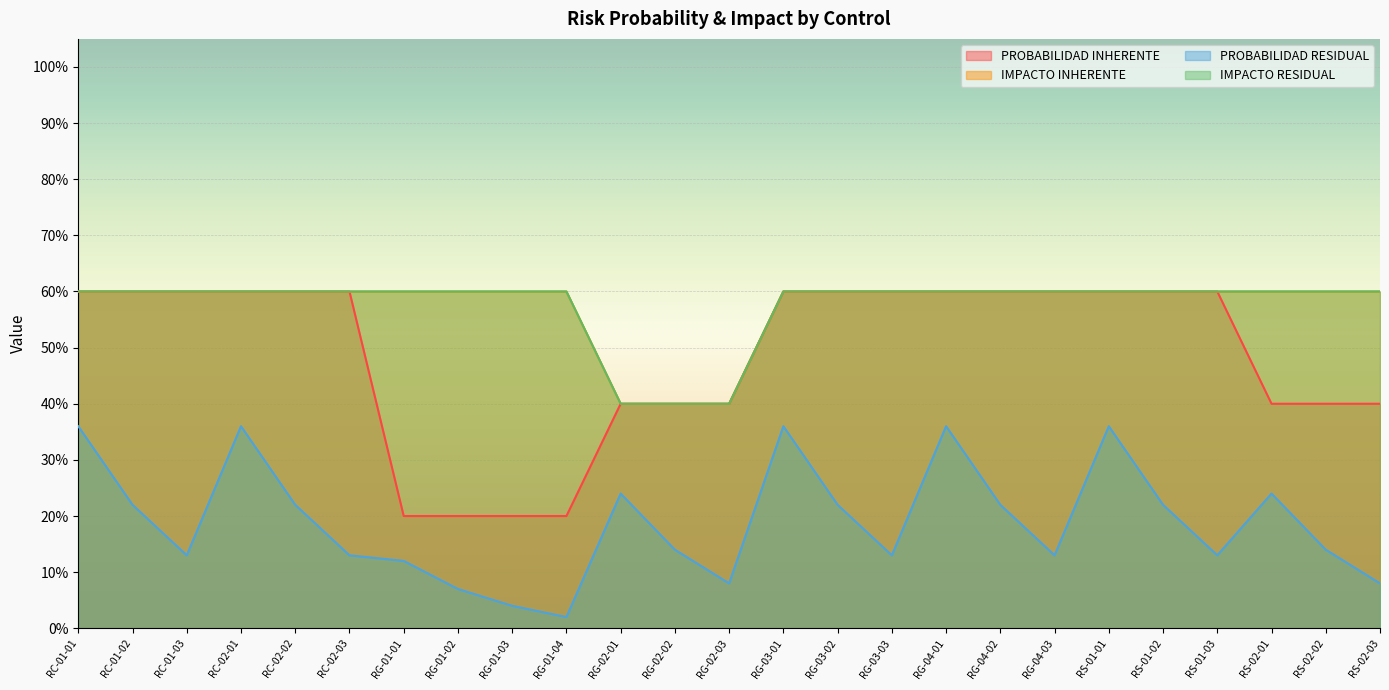

Which series has the widest spread of values?

PROBABILIDAD INHERENTE